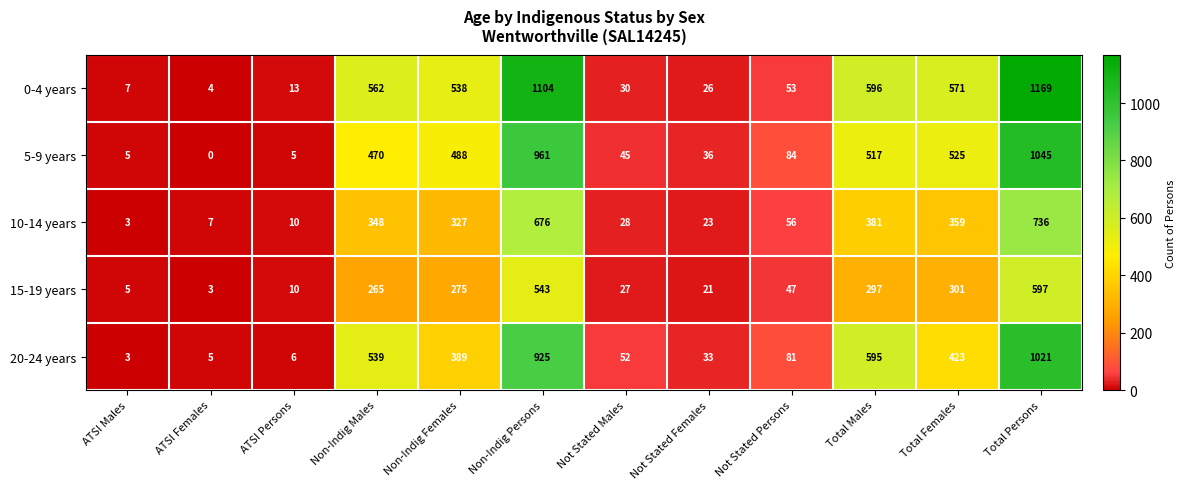

What is the sum of all 0-4 years values?

4673